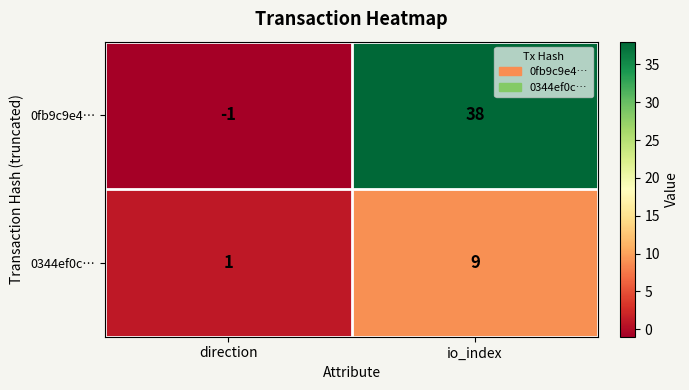

How many distinct data groups are displayed?

2